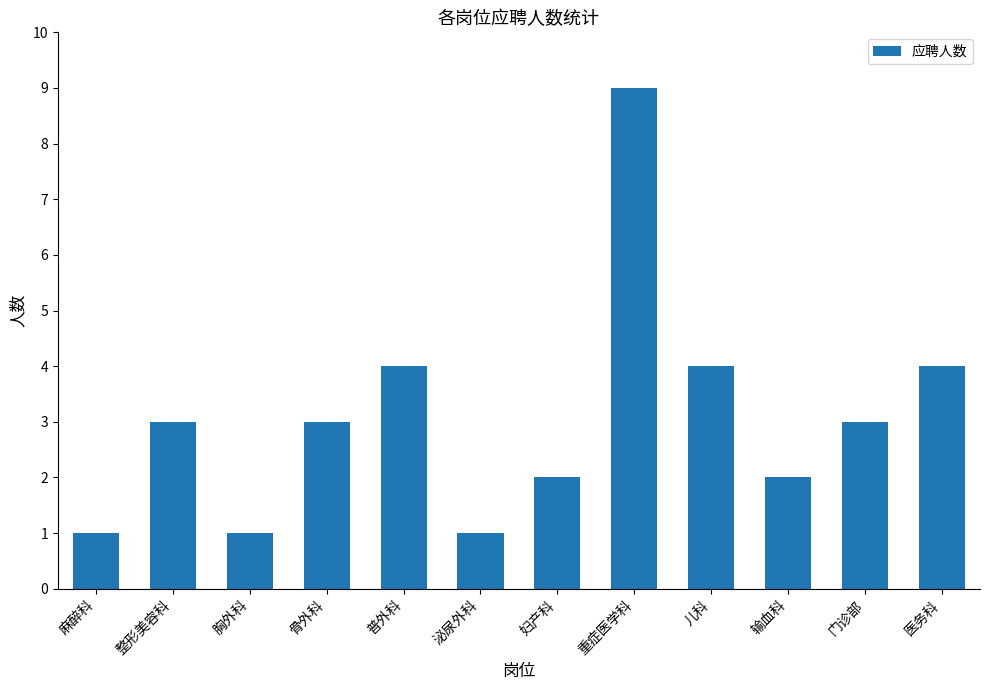

Which label corresponds to the largest value in the chart?

重症医学科